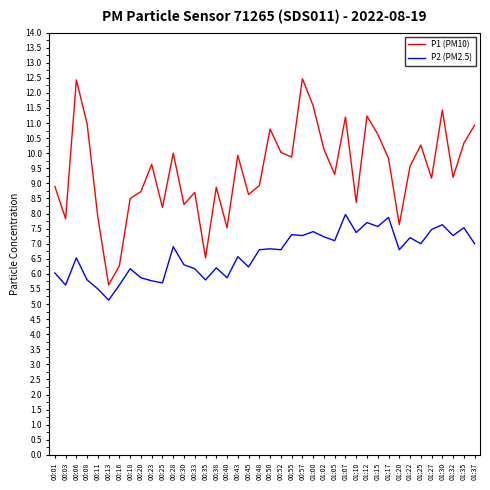

Is the value of P1 (PM10) at 00:03 greater than the value of P2 (PM2.5) at 00:45?

Yes